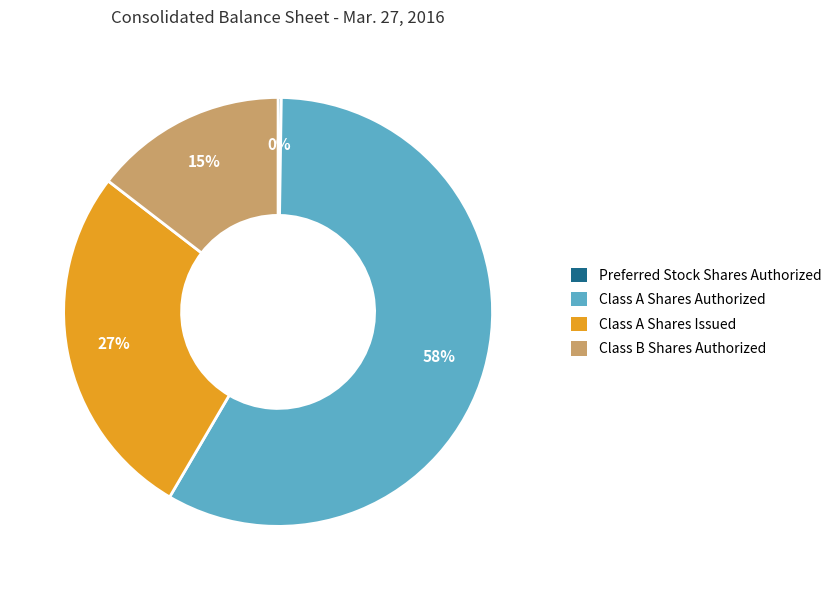

To the nearest percent, what is the difference between the largest and smallest slice percentages?

58%